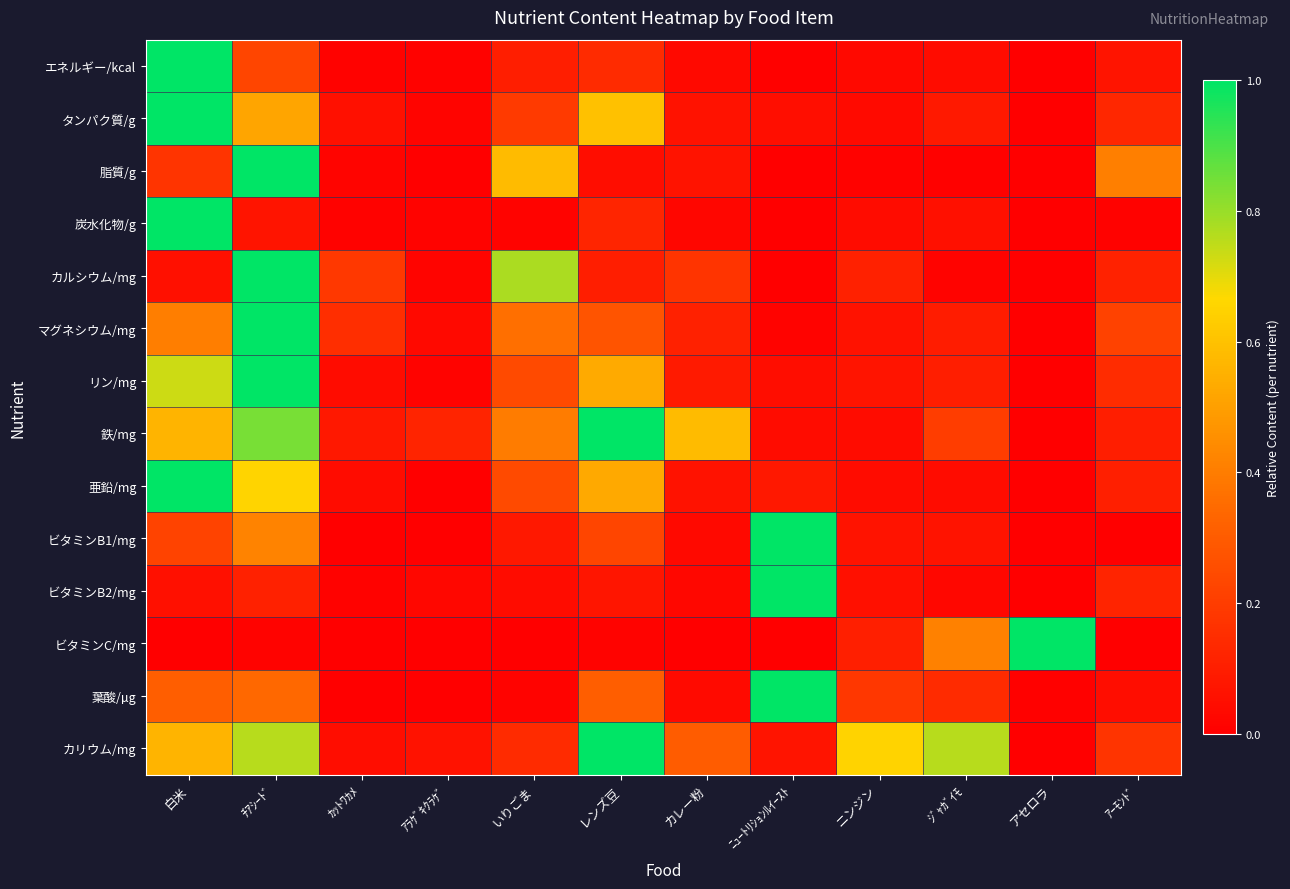

At which category is the sum across all series the highest?

ﾁｱｼｰﾄﾞ